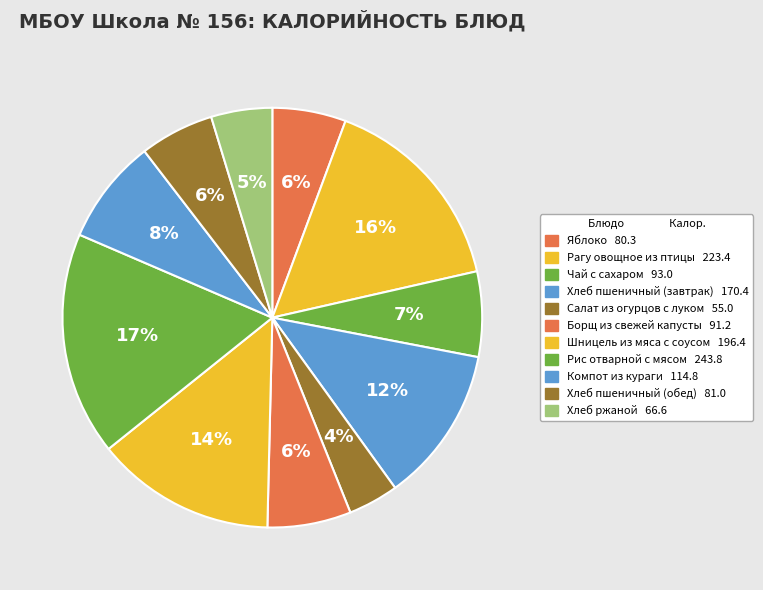

How many segments does this pie chart have?

11